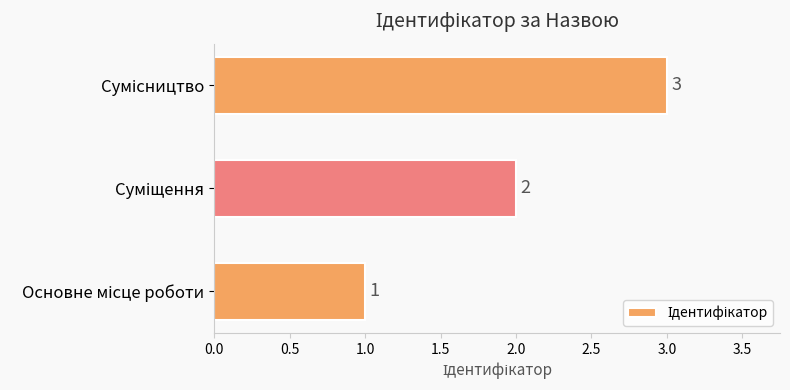

What is the maximum value shown in the chart?

3